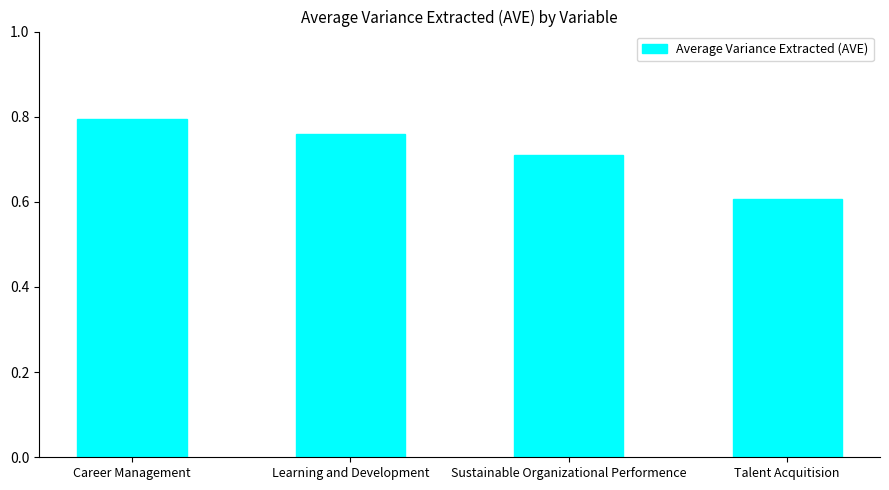

List the labels in order of value, largest first.

Career Management, Learning and Development, Sustainable Organizational Performence, Talent Acquitision